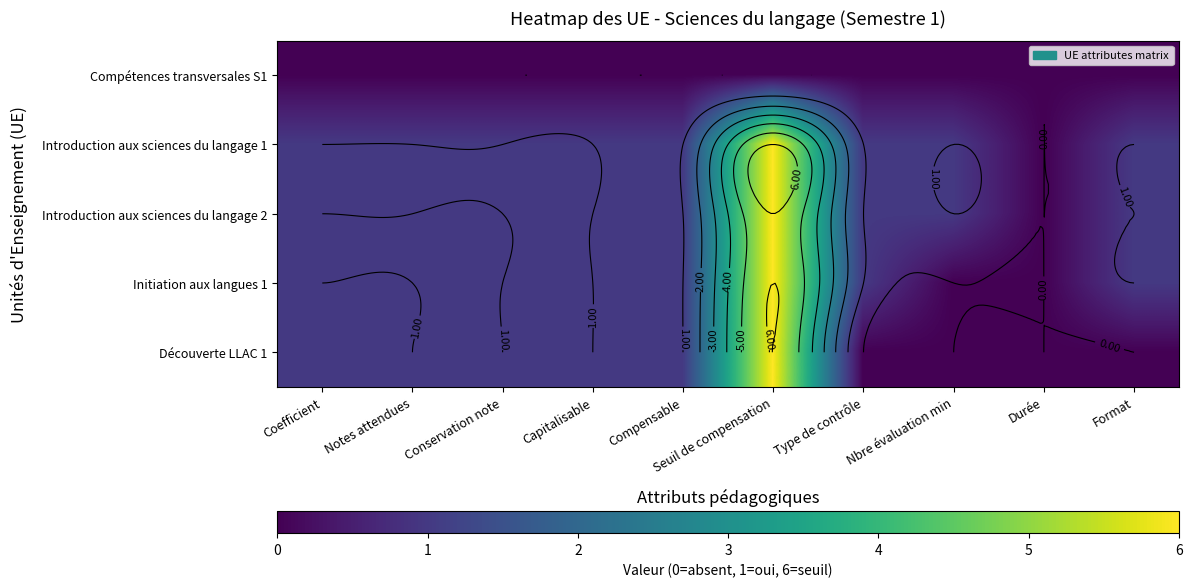

What is the sum of all Introduction aux sciences du langage 1 values?

14